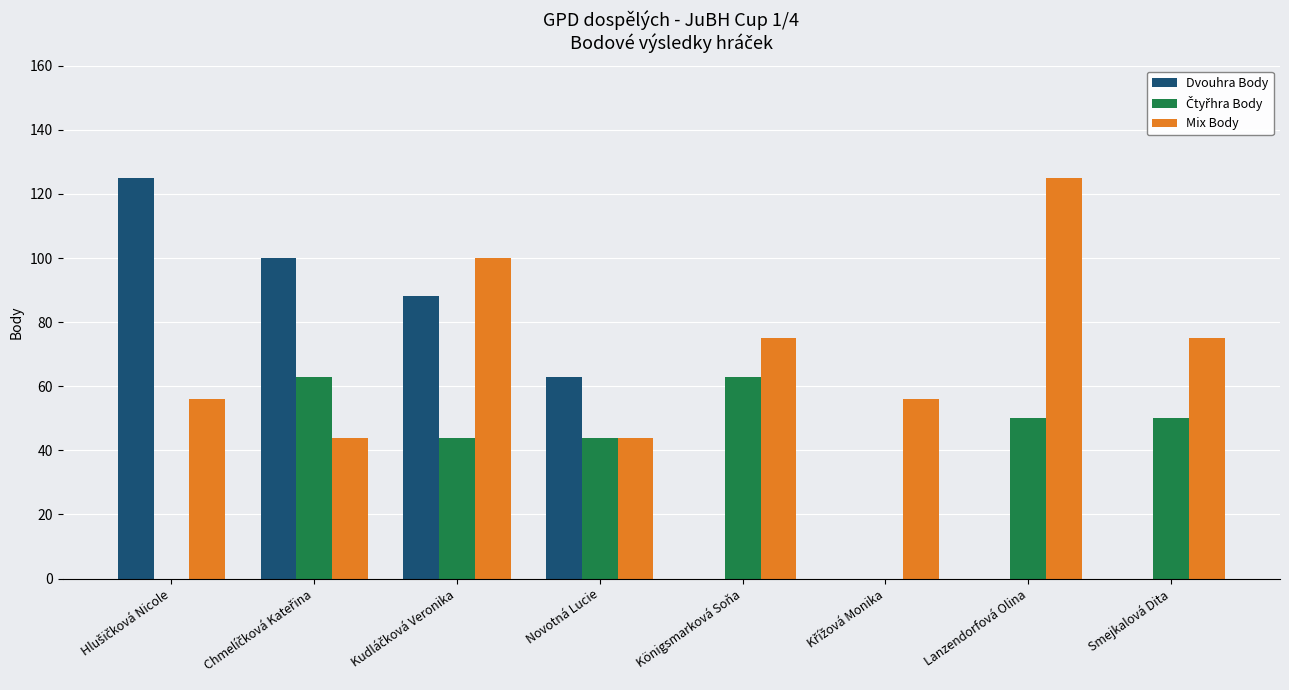

What is the sum of all Mix Body values?

575